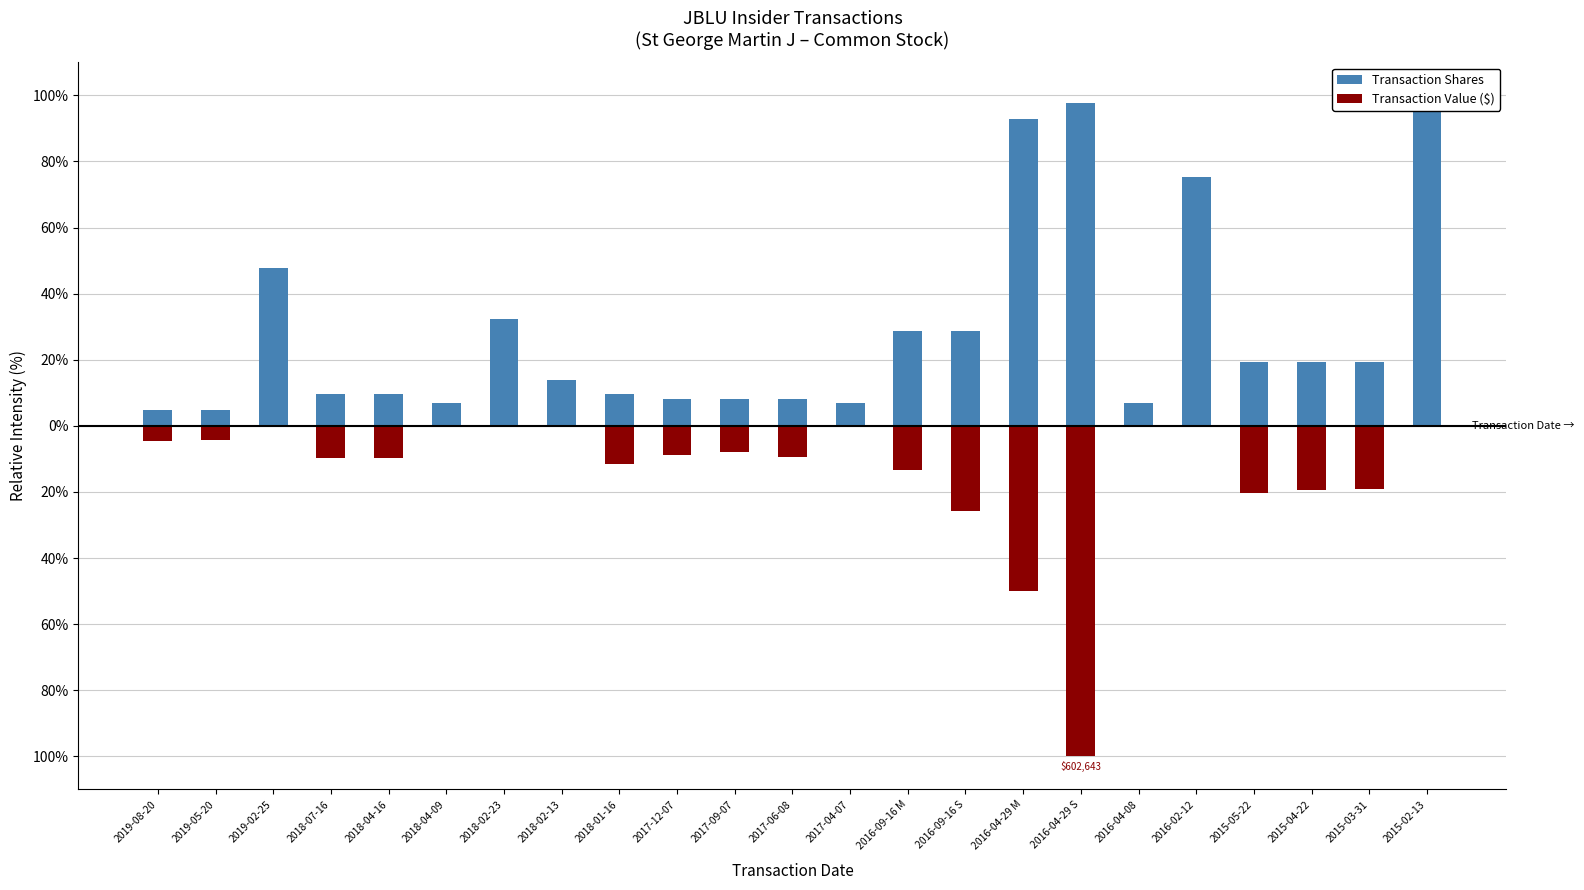

Does the chart contain any negative values?

Yes